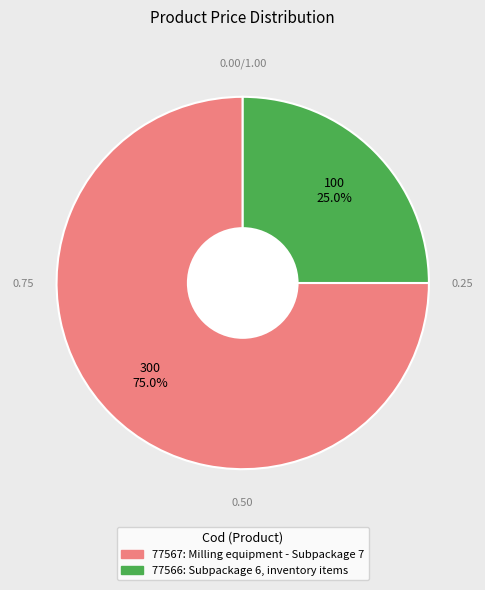

How much of the chart is everything except 77566?

75.0%